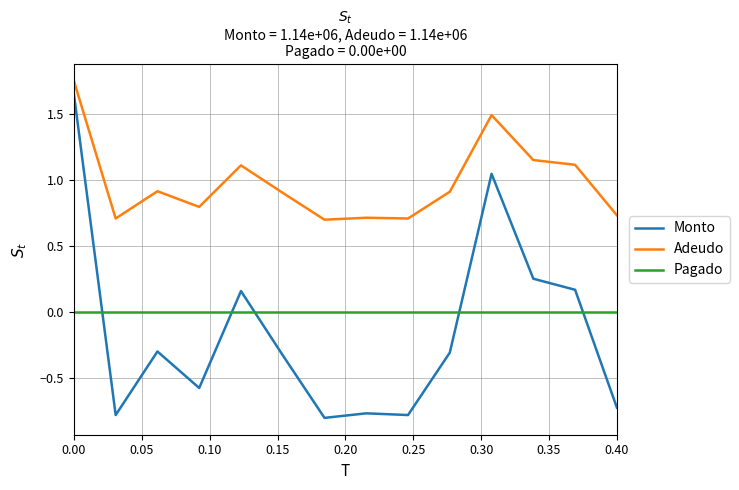

Which series has the largest total across all categories?

Adeudo